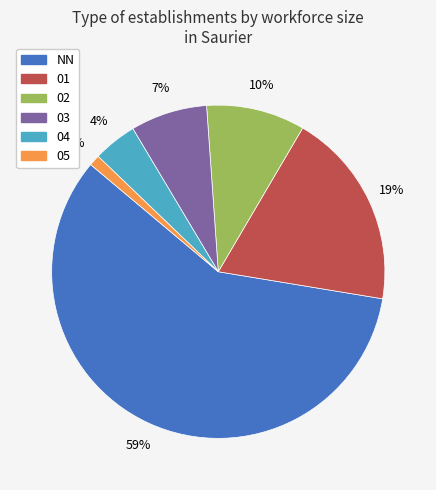

Which has a higher value, NN or 04?

NN